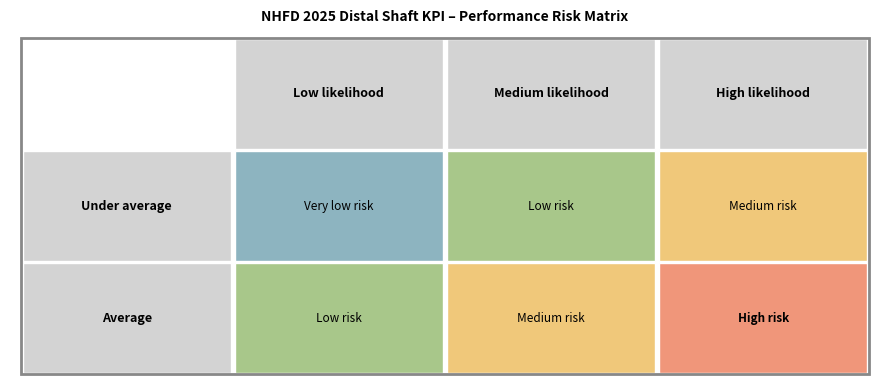

List the labels in order of under average value, smallest first.

0, 1, 2